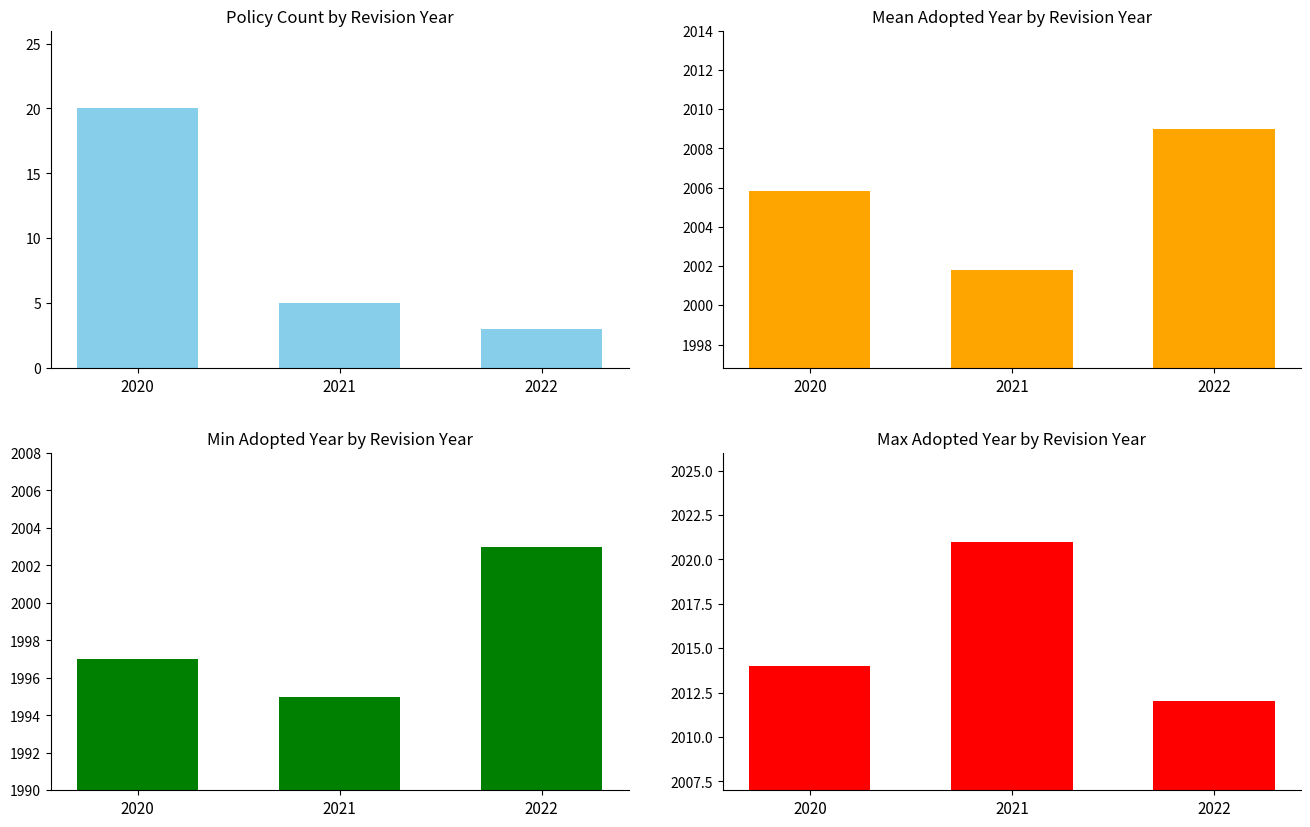

Does the chart contain stacked bars?

No